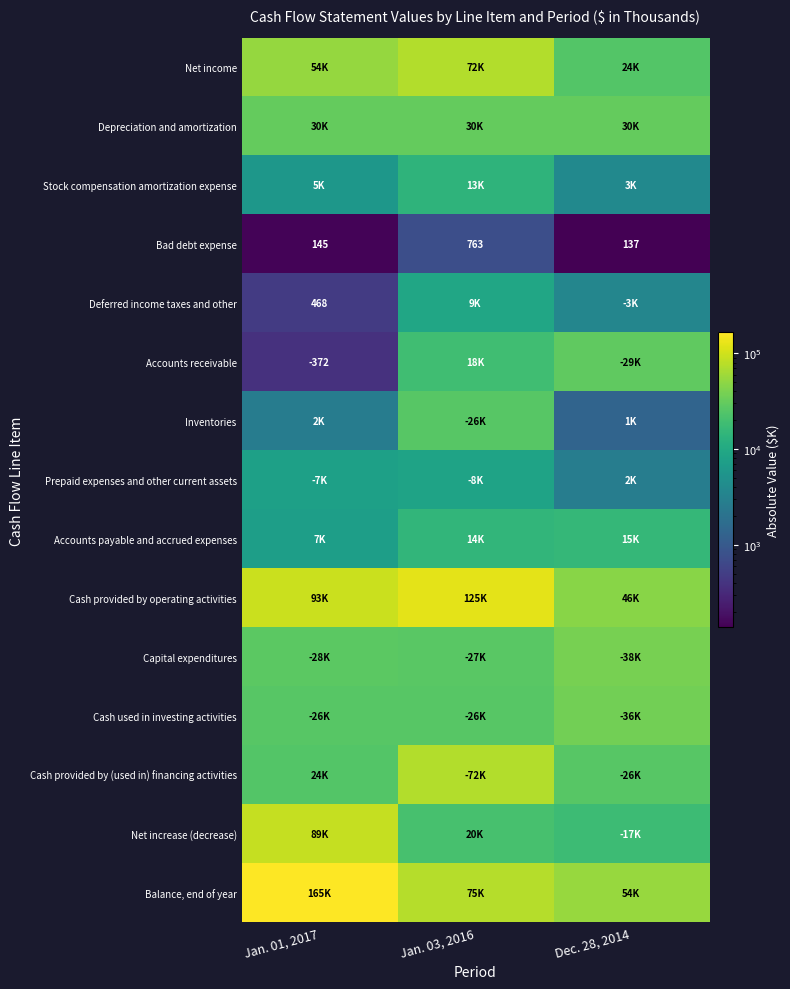

Read the Bad debt expense value at Jan. 01, 2017, to the nearest 50.

150